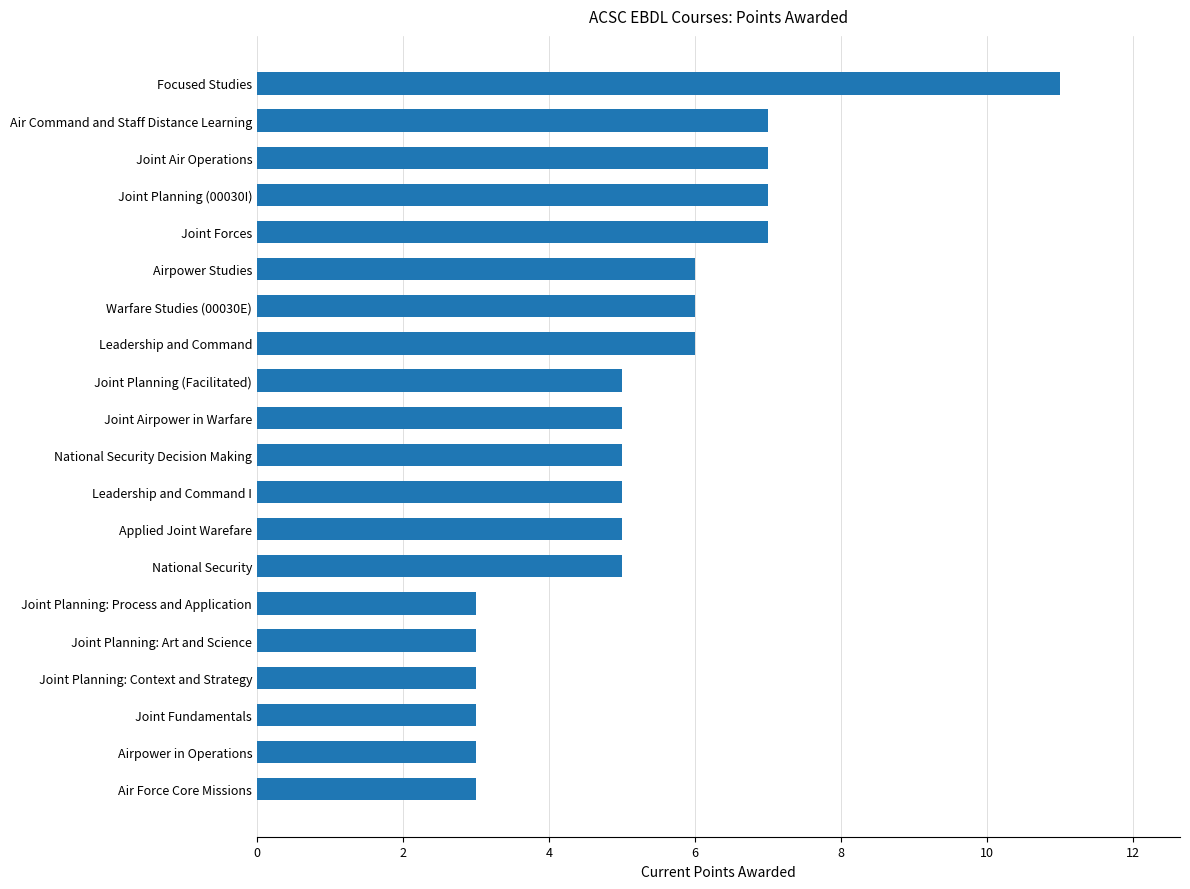

Is it true that the value at National Security Decision Making is 5?

True